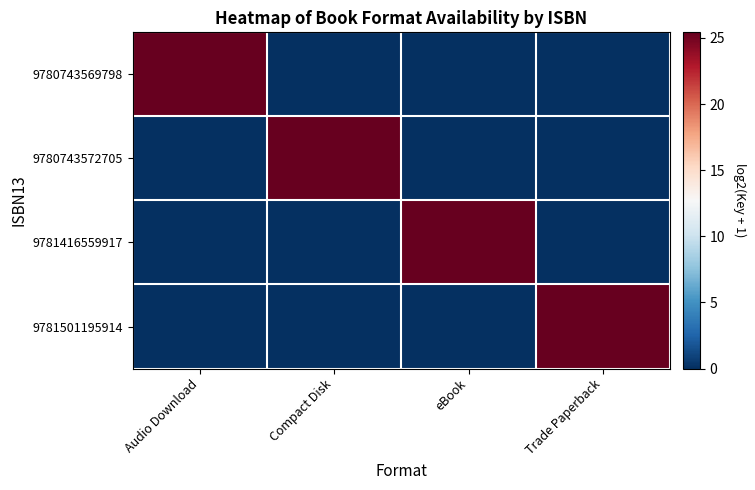

Count the number of data series in this chart.

4